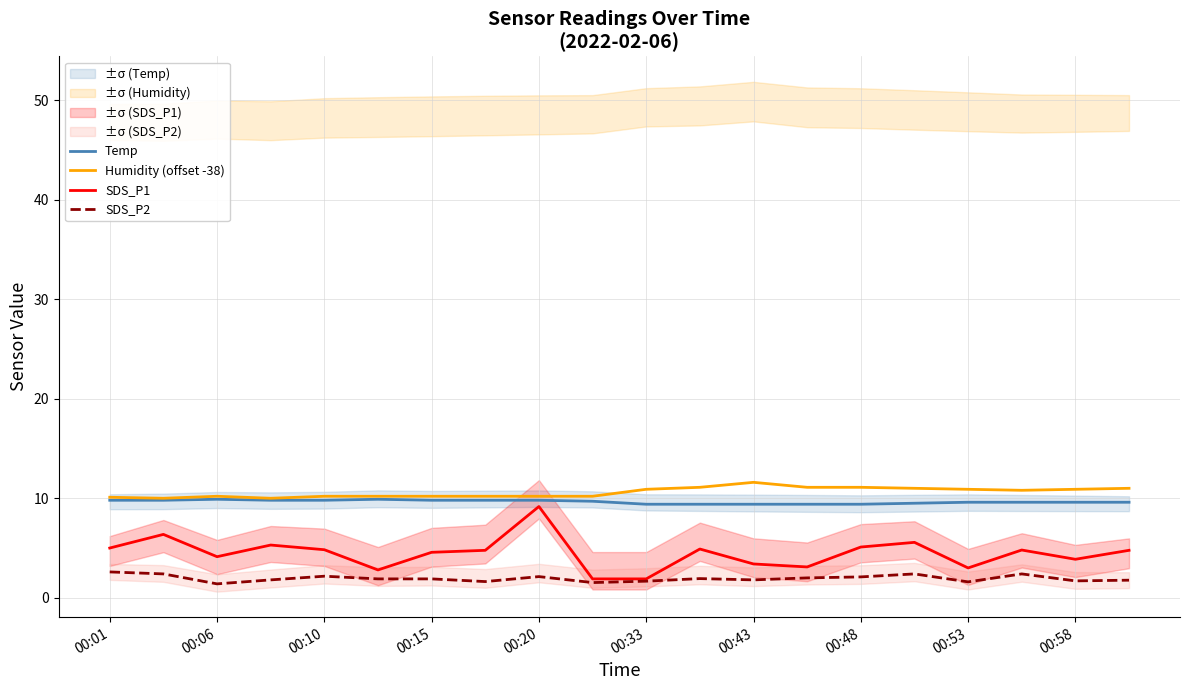

At which label does SDS_P1 first exceed 4?

00:01